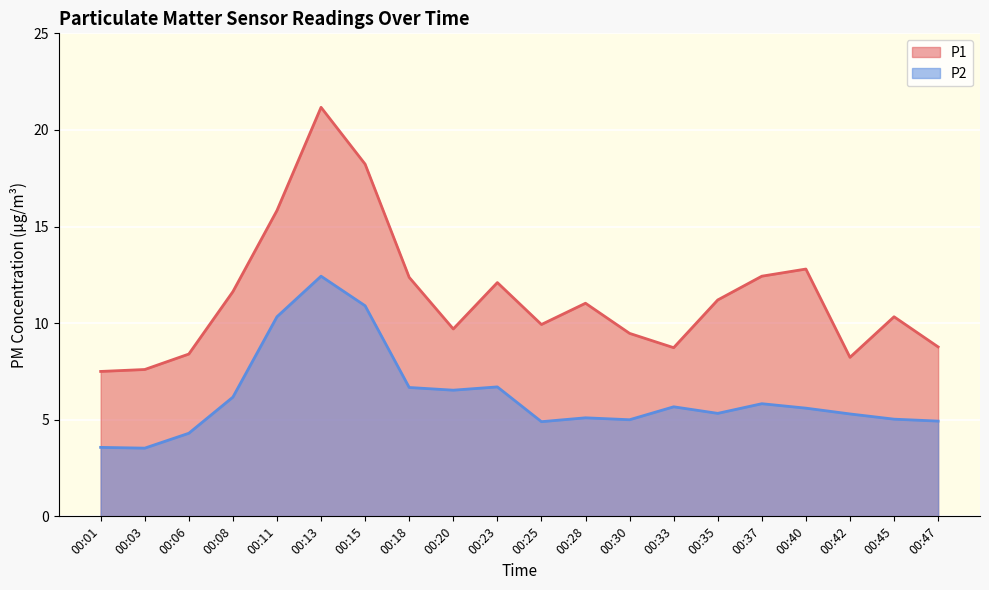

What is the average value of the P1 series?

11.4